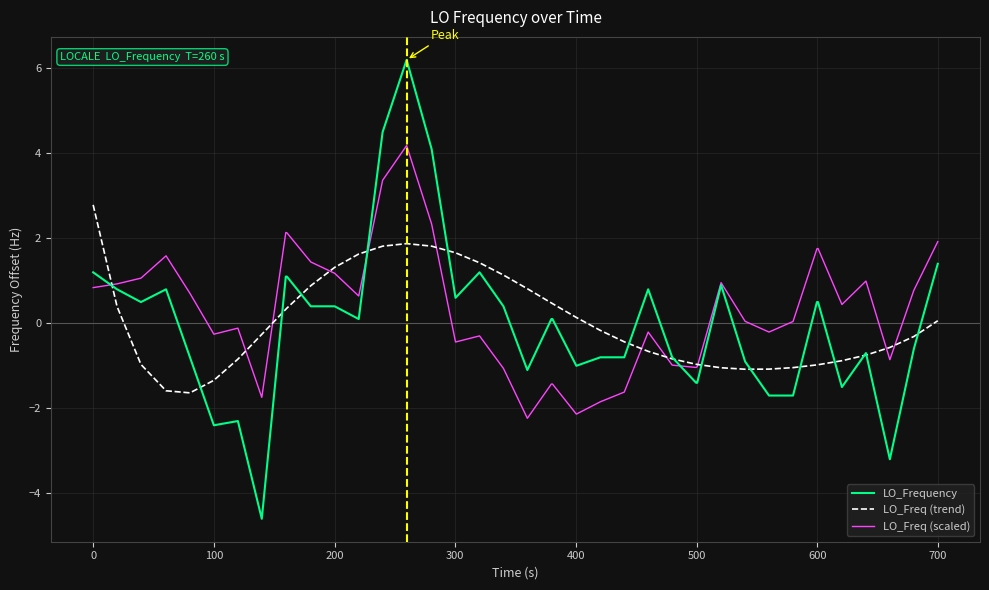

Count the number of data series in this chart.

3